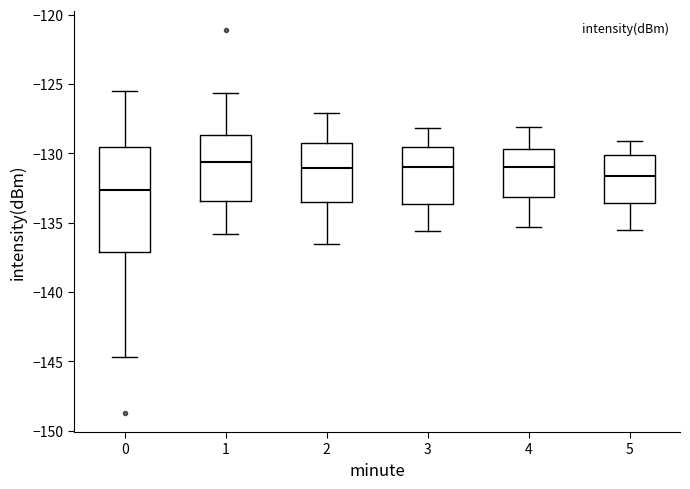

Comparing the boxes themselves (not the whiskers), which one is the tallest?

0